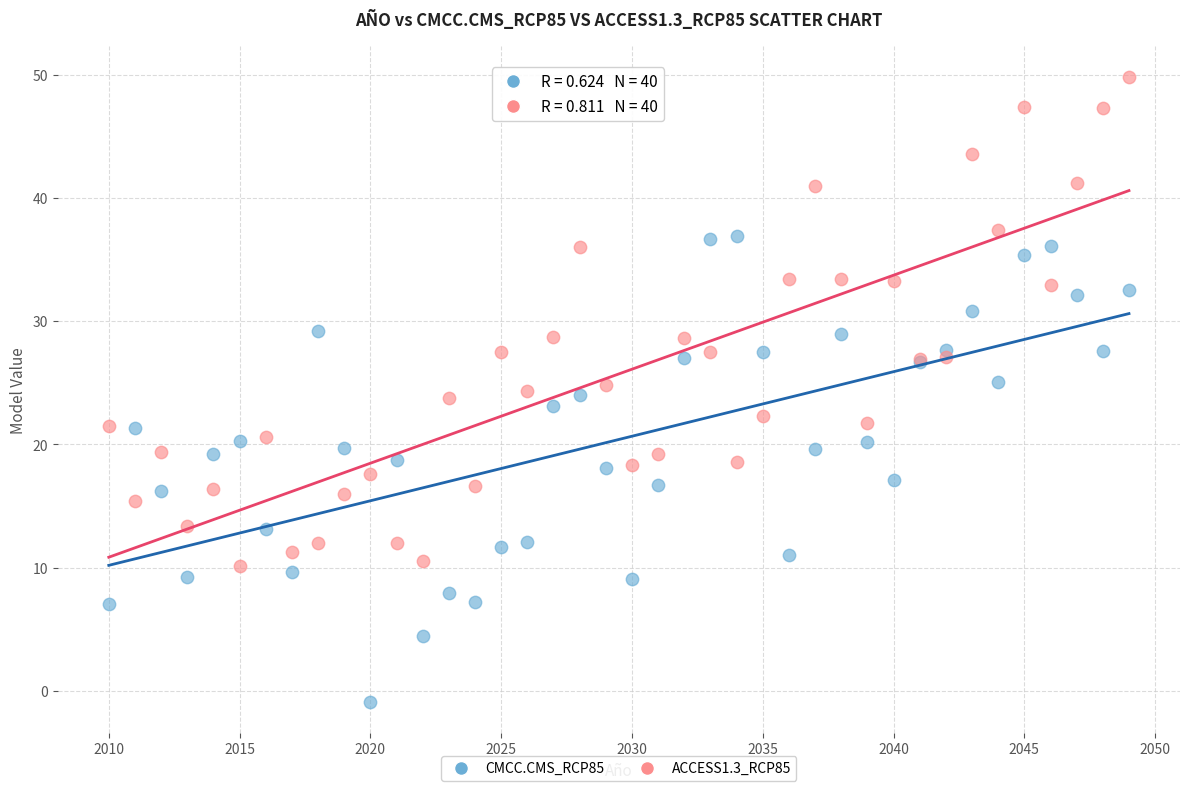

What are all the series names shown in the legend?

CMCC.CMS_RCP85, ACCESS1.3_RCP85